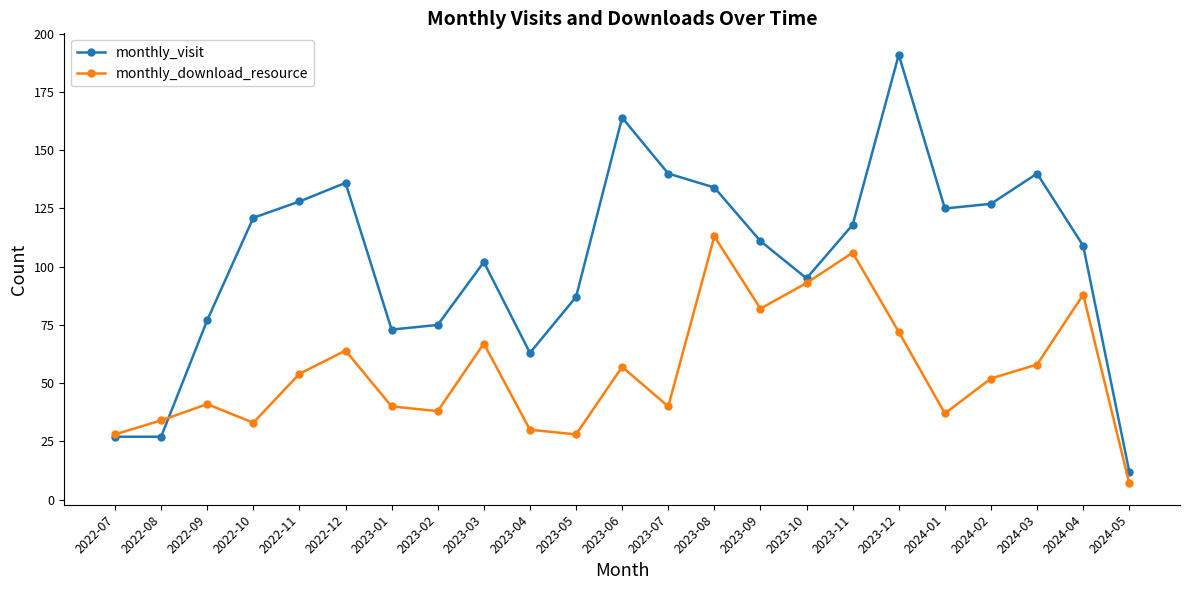

What are all the series names shown in the legend?

monthly_visit, monthly_download_resource